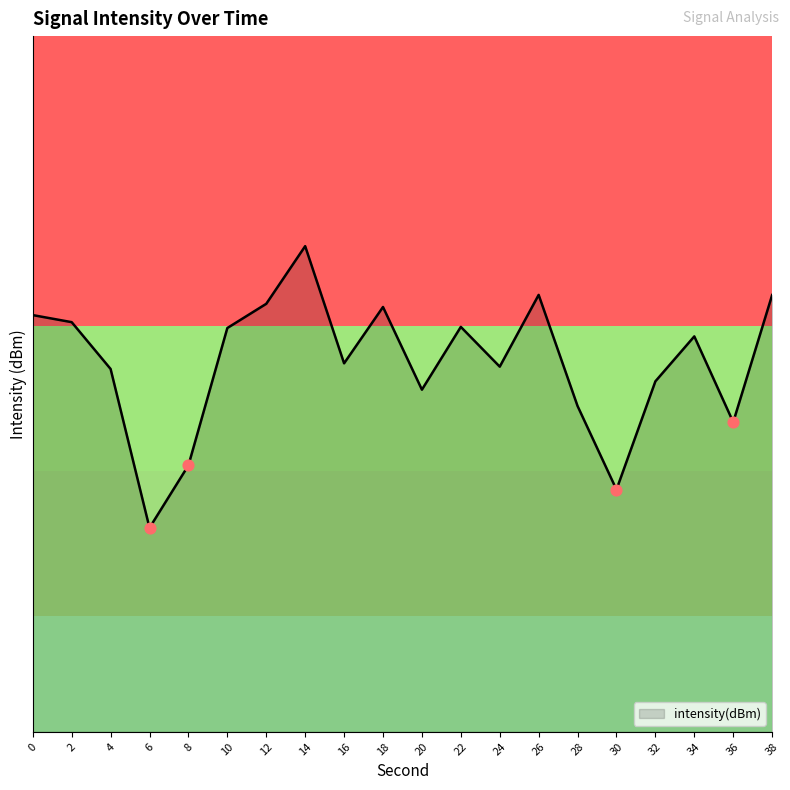

Is this an area chart (filled region under the line)?

Yes